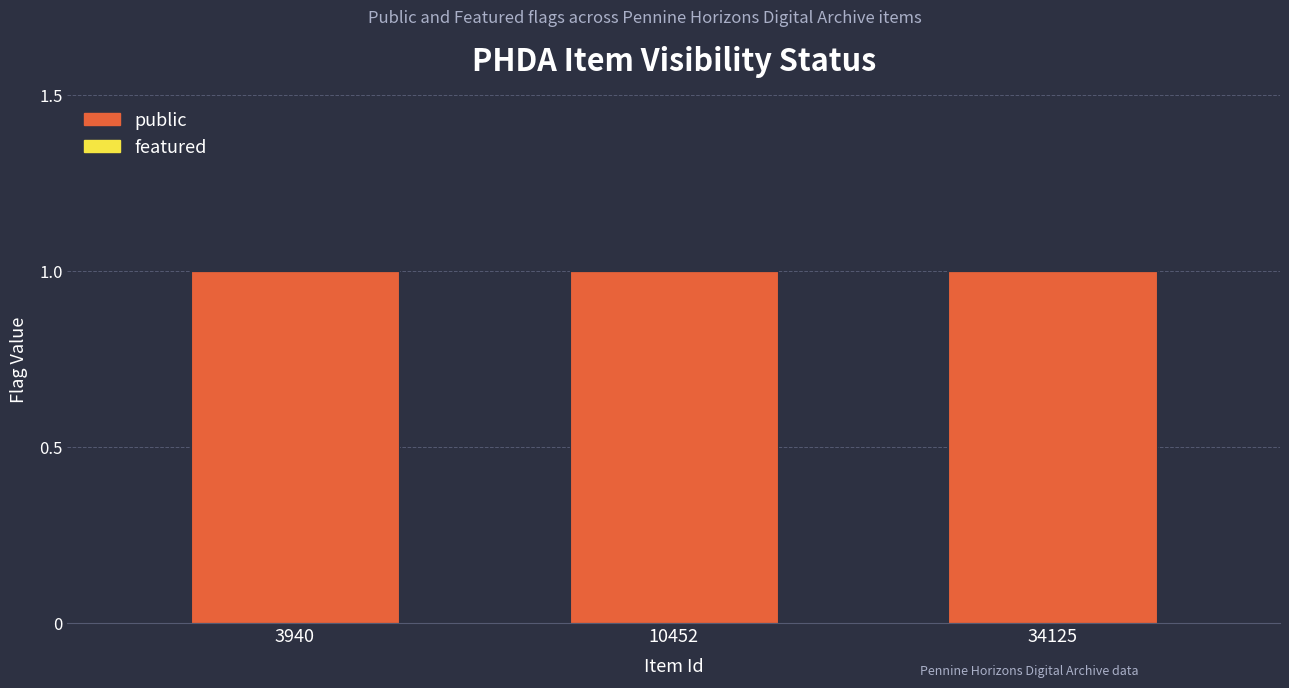

What are all the series names shown in the legend?

public, featured